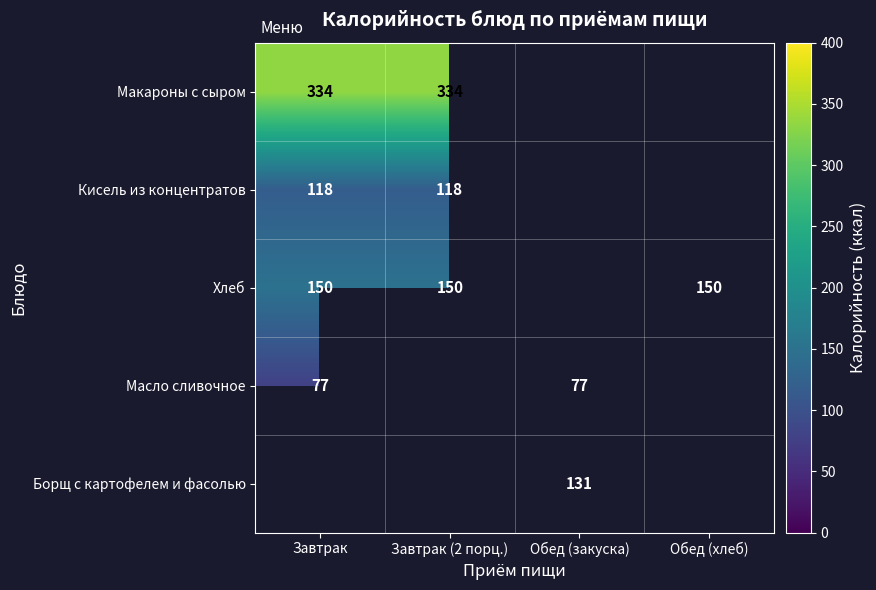

True or false: Макароны с сыром has a value of 564.6 at Завтрак.

False